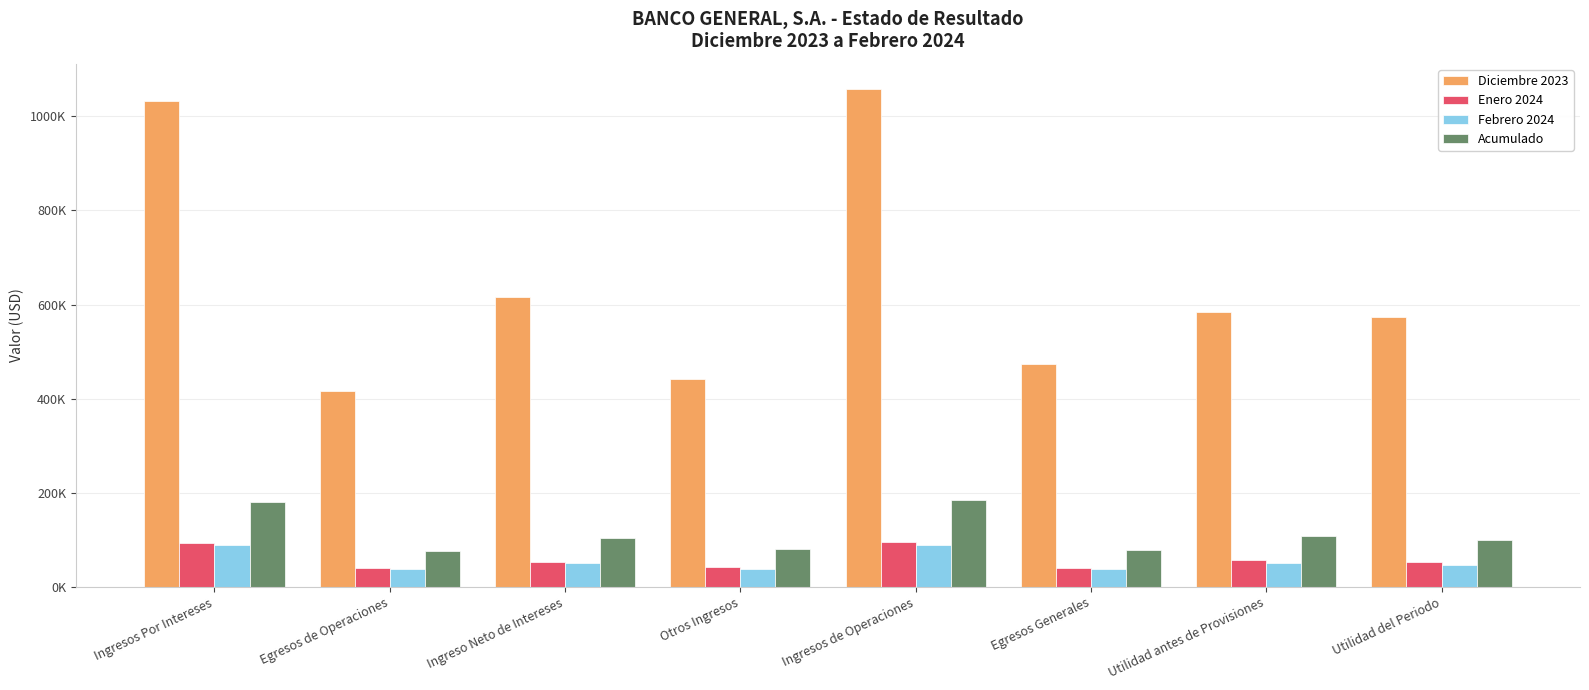

Are the bars horizontal?

No